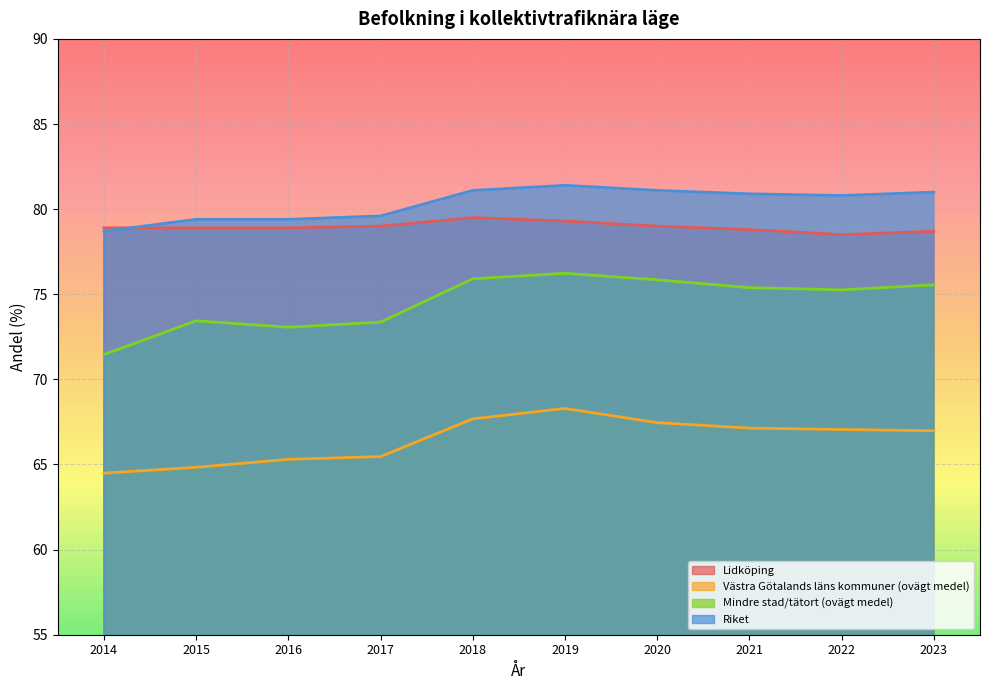

Which label corresponds to the largest value in the chart?

2019